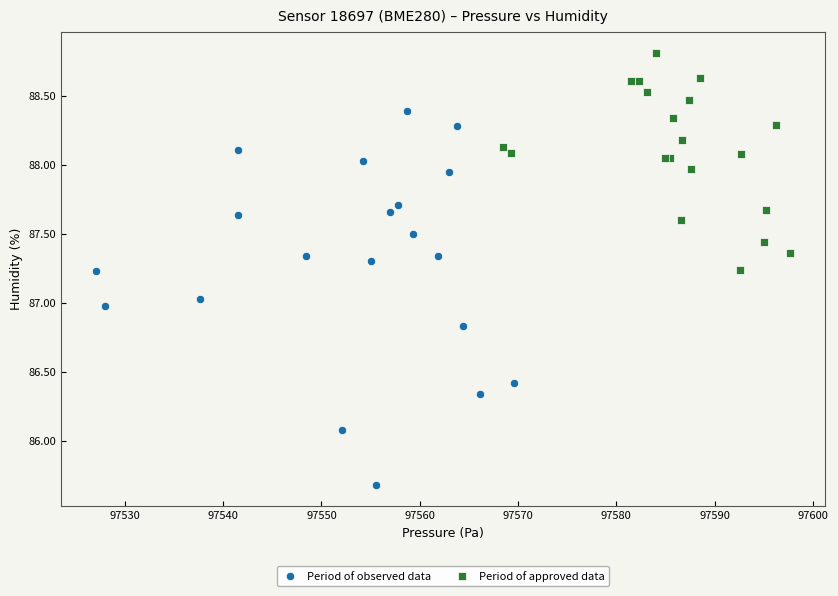

Which series has the widest spread of Y values?

Period of observed data